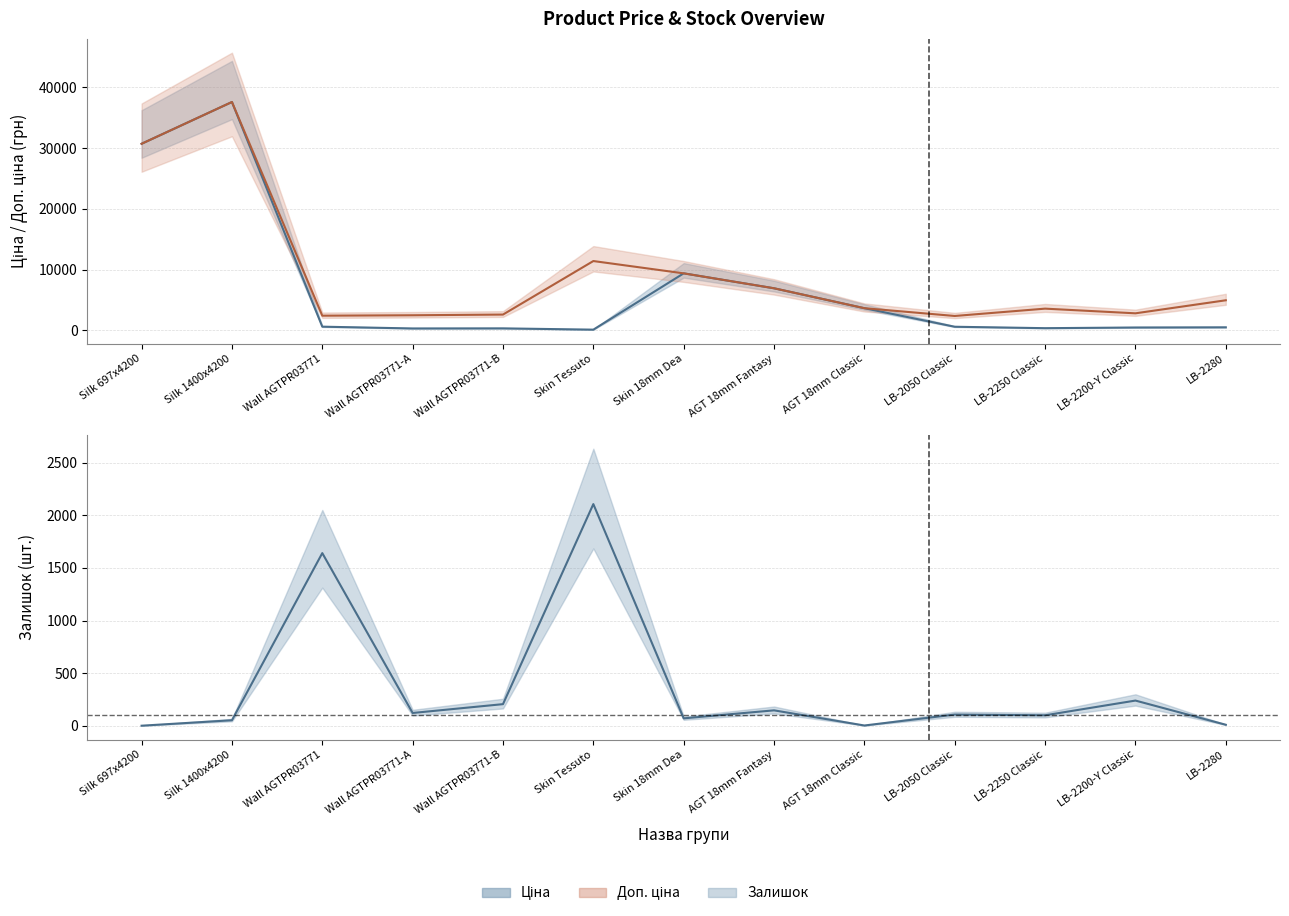

Read the Ціна value at Wall AGTPR03771-B.

324.8